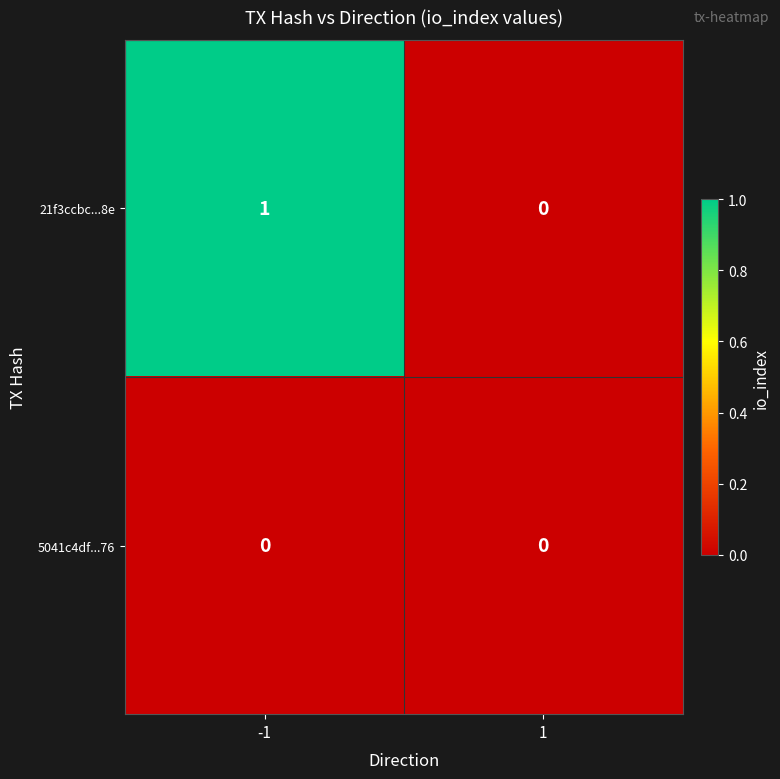

How many categories are shown in the chart?

2